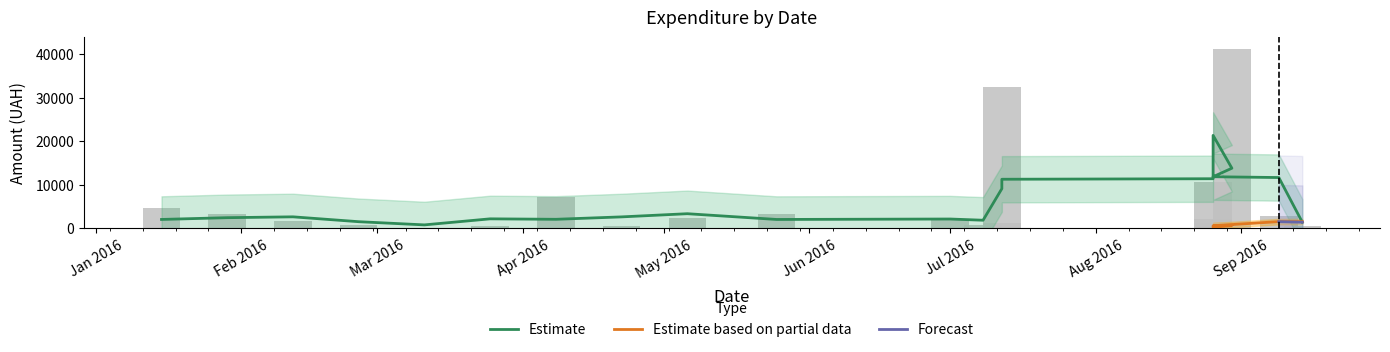

Is the value of Forecast at 6 greater than the value of Estimate based on partial data at 3?

Yes